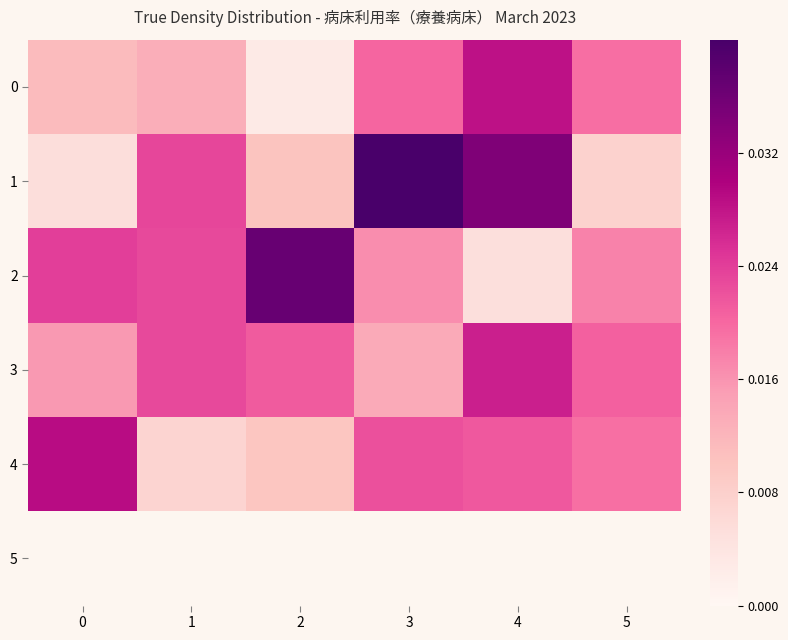

How many 0 values are between 0 and 1?

6